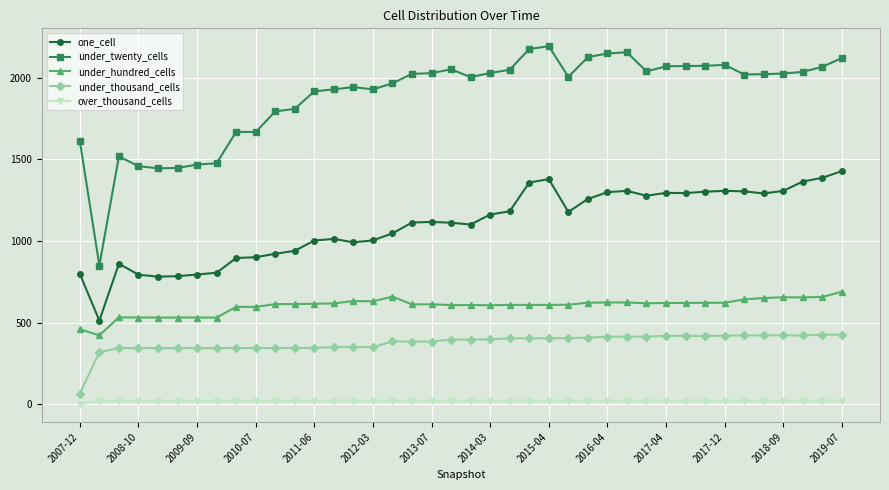

True or false: under_twenty_cells and over_thousand_cells cross at least once.

False